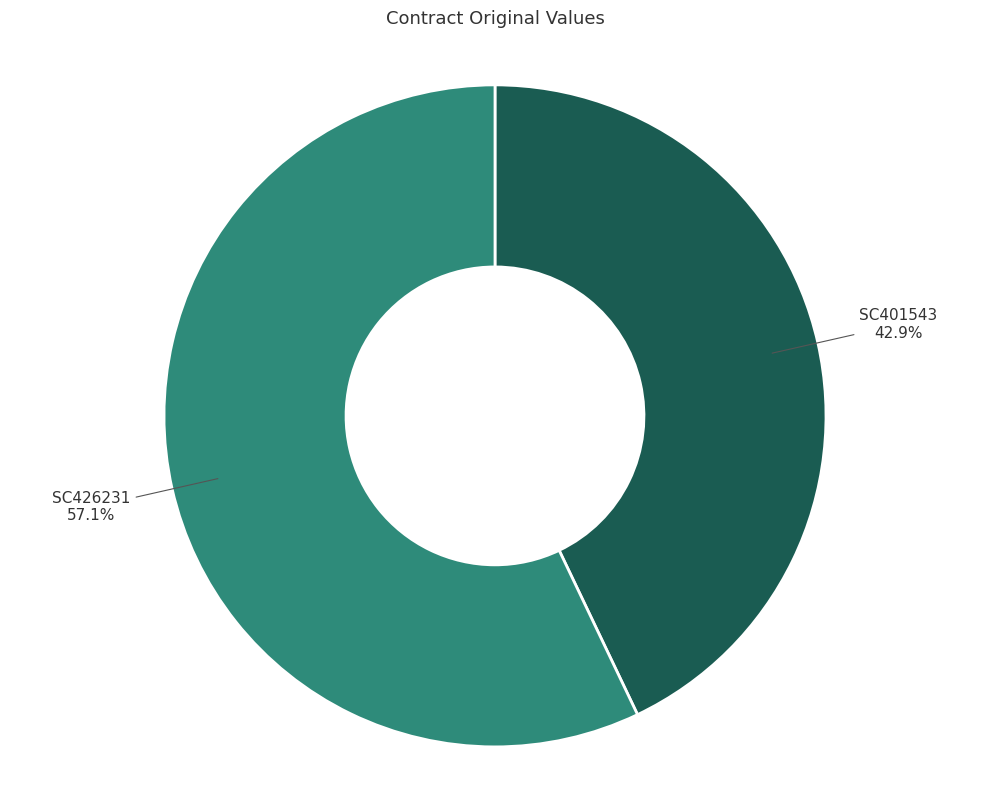

Rank the categories by value from lowest to highest.

SC401543, SC426231